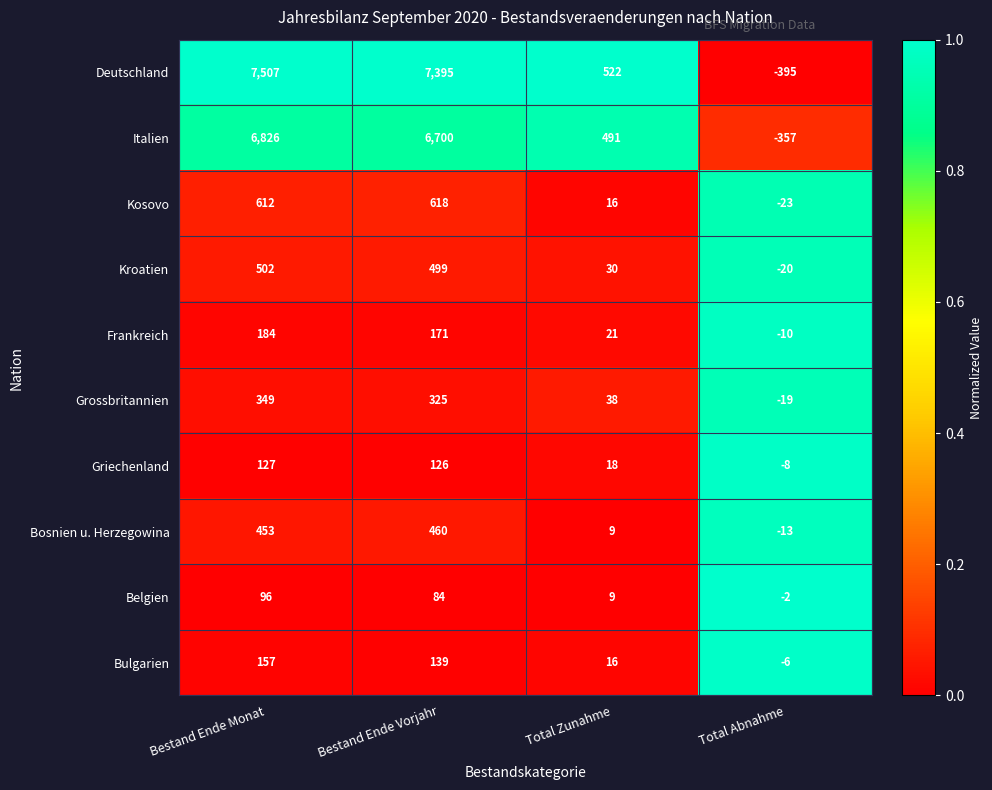

Which series changed the most between Bestand Ende Vorjahr and Total Abnahme?

Deutschland